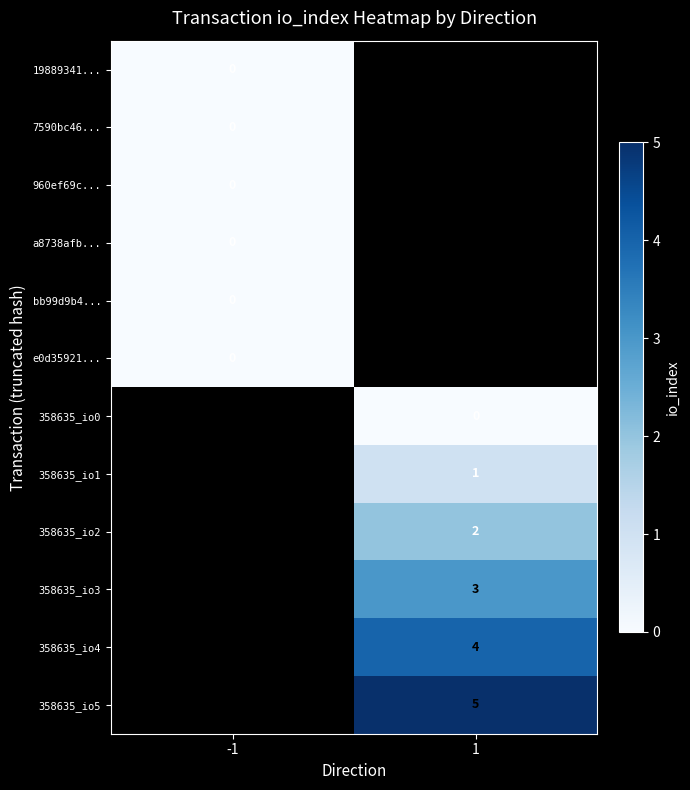

The value of 358635_io4 at 1 is 4. True or false?

True